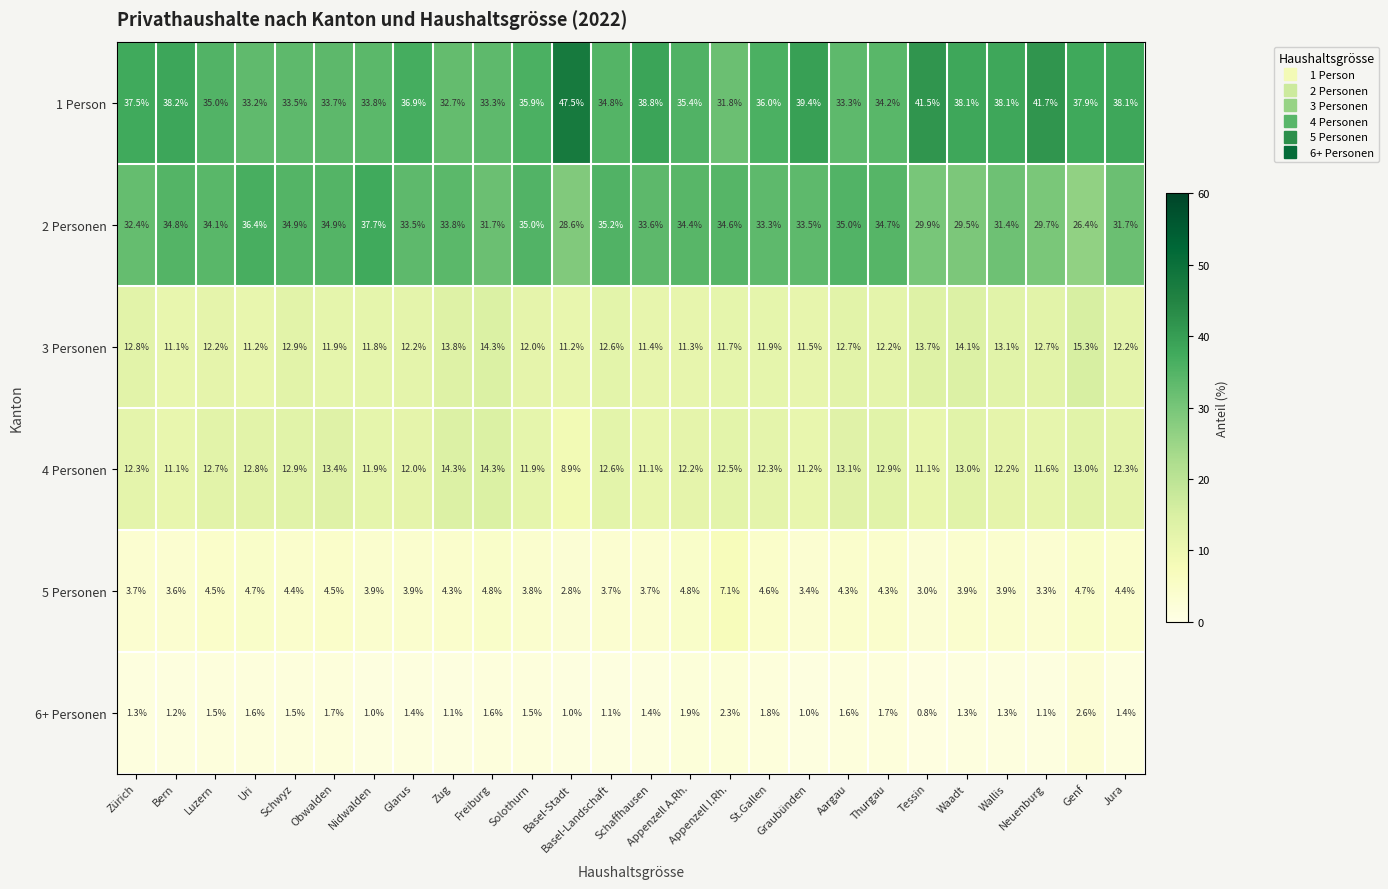

Count the number of data series in this chart.

6